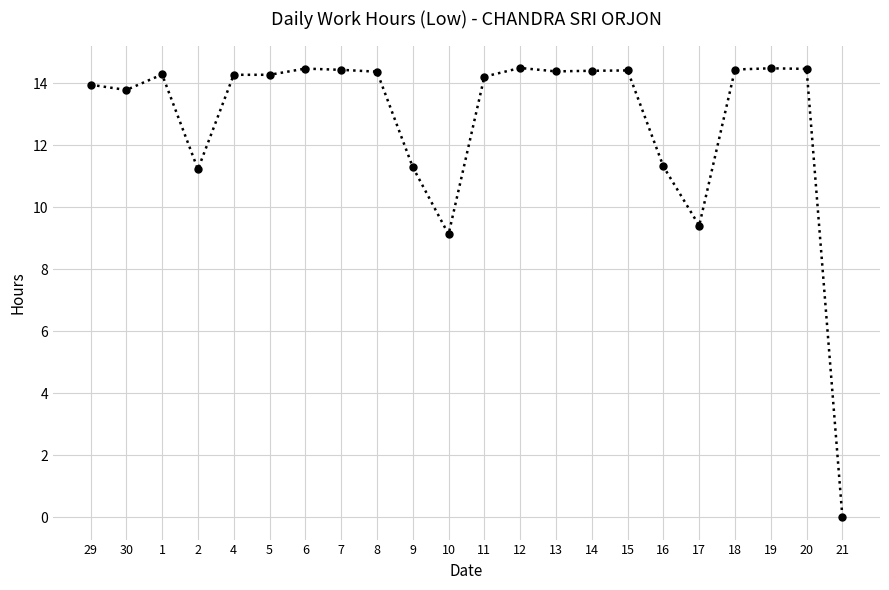

What is the label of the 20th point from the left?

19